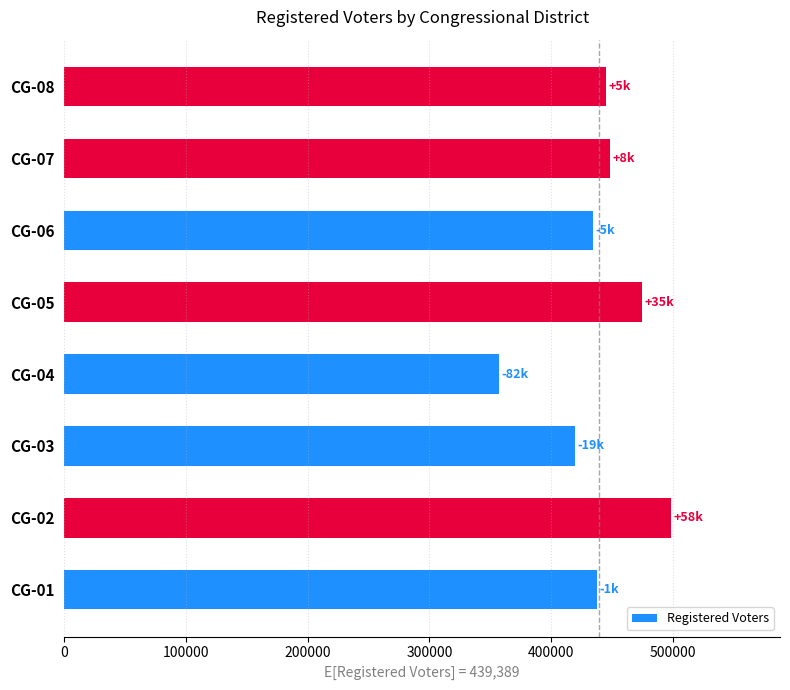

What is the approximate value at CG-08?

445253